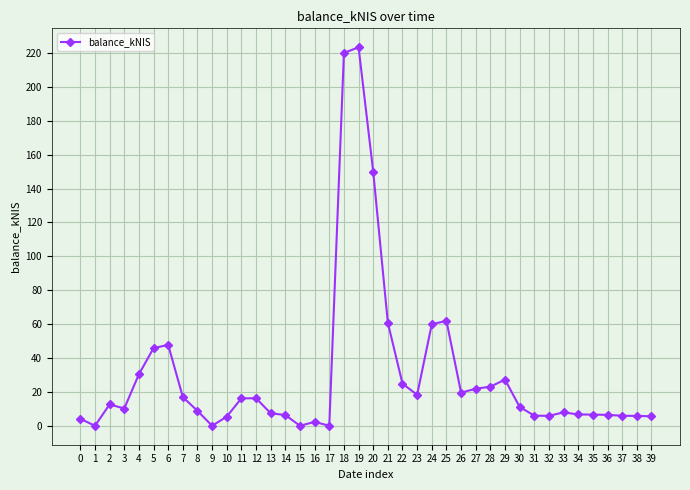

What is the greatest value displayed?

223.4